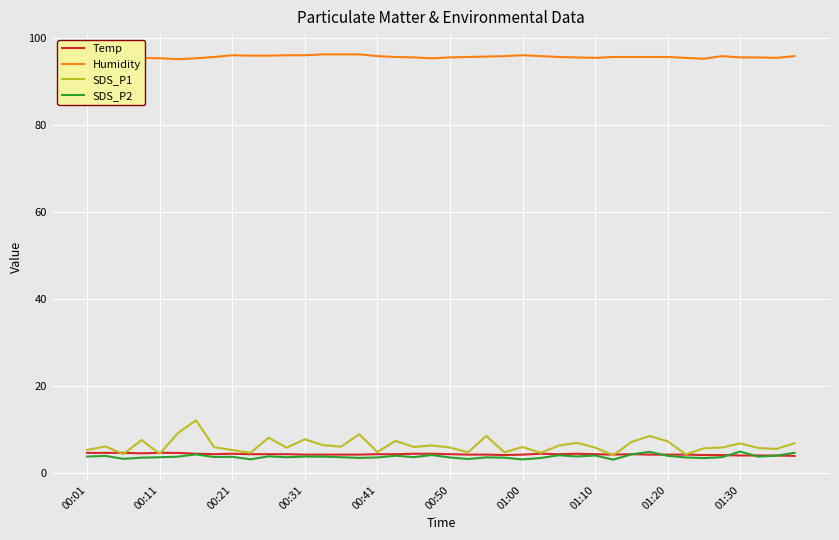

True or false: Temp and Humidity intersect in this chart.

False